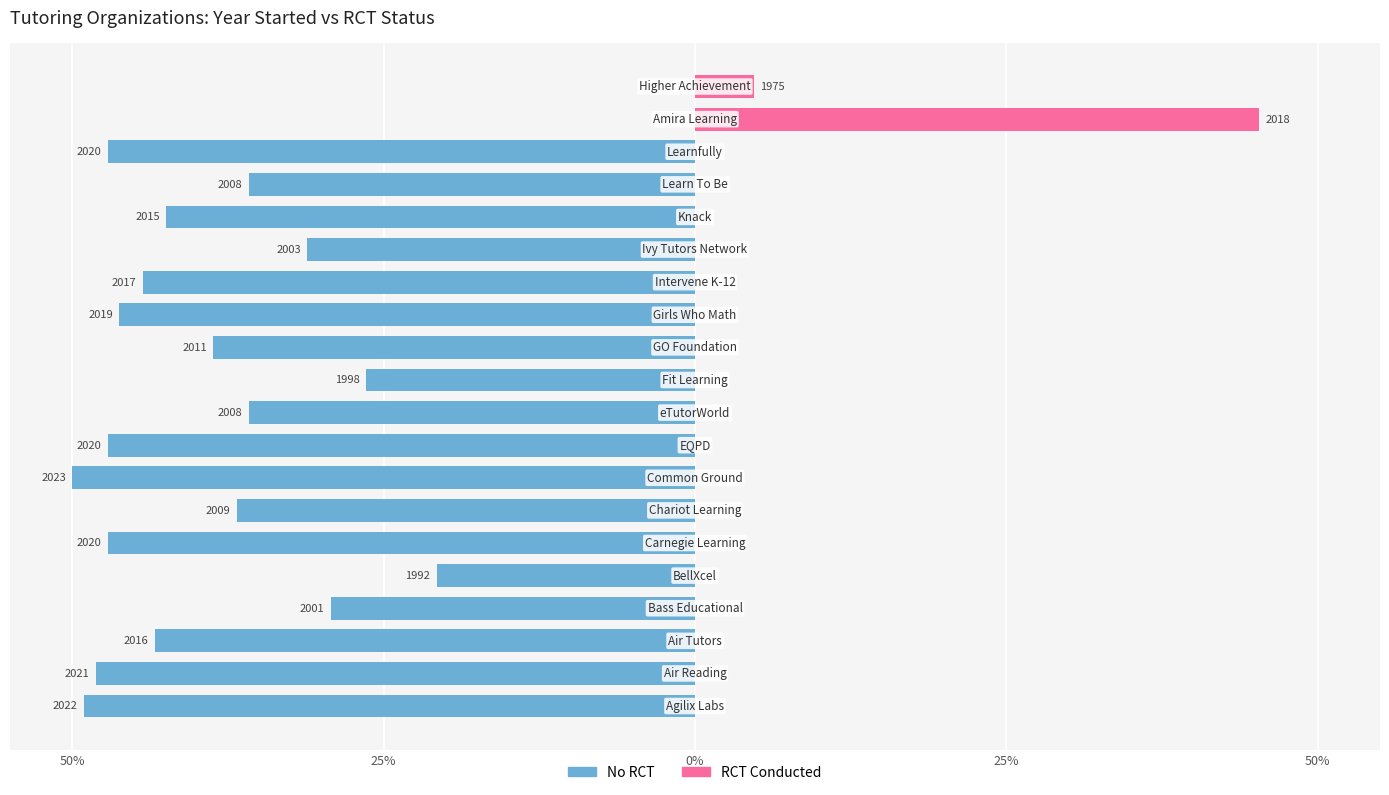

Reading right to left, list all the values displayed in this chart.

No RCT: 0.0	0.0	-47.2	-35.8	-42.5	-31.1	-44.3	-46.2	-38.7	-26.4	-35.8	-47.2	-50.0	-36.8	-47.2	-20.8	-29.2	-43.4	-48.1	-49.1
RCT Conducted: 4.7	45.3	0.0	0.0	0.0	0.0	0.0	0.0	0.0	0.0	0.0	0.0	0.0	0.0	0.0	0.0	0.0	0.0	0.0	0.0